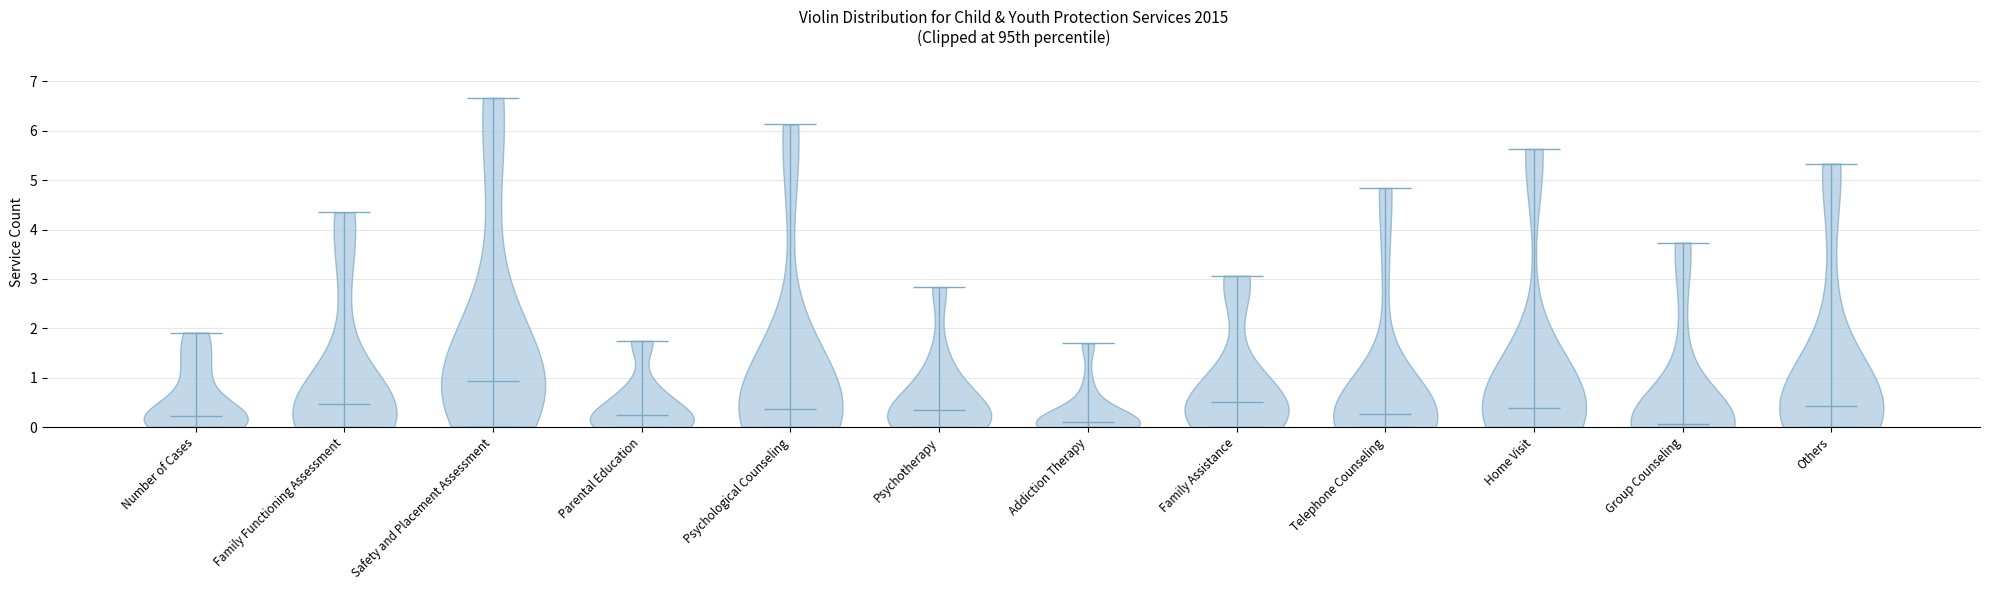

Reading left to right, read every violin against the y-axis: where its median line is, and the lowest and highest points it reaches. The values are not printed on the chart, so give them approximately, as read against the axis.

Number of Cases: median line 0.2, lowest point 0.0, highest point 1.9
Family Functioning Assessment: median line 0.5, lowest point 0.0, highest point 4.4
Safety and Placement Assessment: median line 0.9, lowest point 0.0, highest point 6.7
Parental Education: median line 0.2, lowest point 0.0, highest point 1.7
Psychological Counseling: median line 0.4, lowest point 0.0, highest point 6.1
Psychotherapy: median line 0.4, lowest point 0.0, highest point 2.8
Addiction Therapy: median line 0.1, lowest point 0.0, highest point 1.7
Family Assistance: median line 0.5, lowest point 0.0, highest point 3.1
Telephone Counseling: median line 0.3, lowest point 0.0, highest point 4.8
Home Visit: median line 0.4, lowest point 0.0, highest point 5.6
Group Counseling: median line 0.1, lowest point 0.0, highest point 3.7
Others: median line 0.4, lowest point 0.0, highest point 5.3